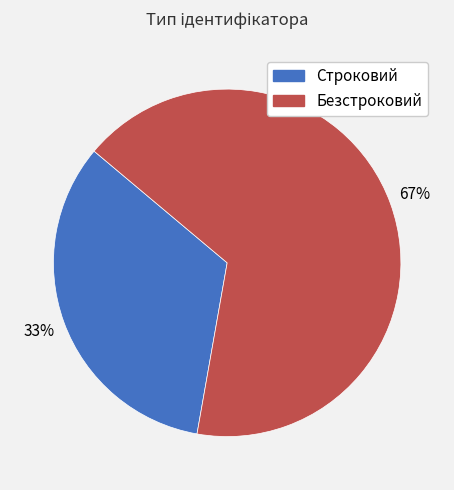

Count the number of slices in the pie.

2